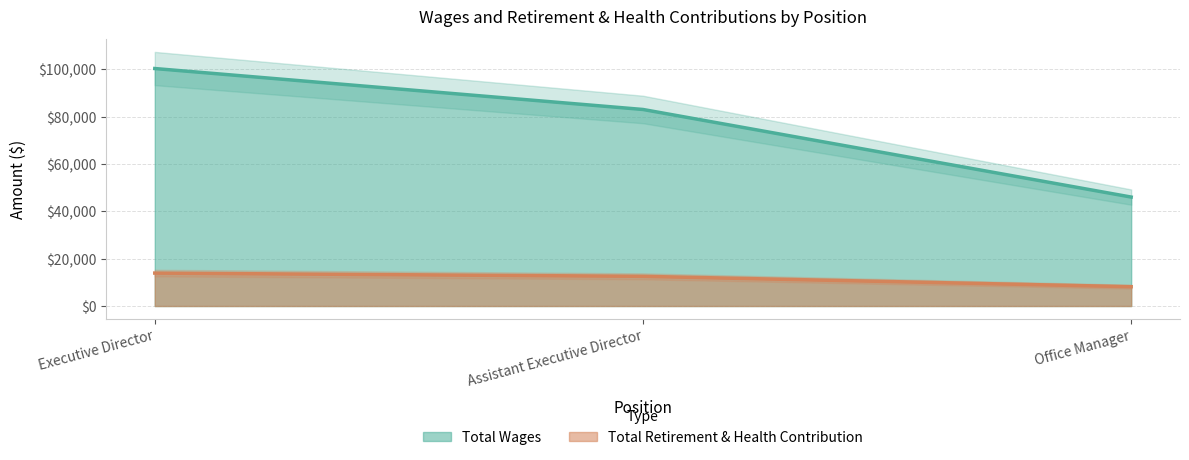

Reading left to right, extract all data points from this chart.

Total Wages: Executive Director=100319	Assistant Executive Director=83023	Office Manager=46024
Total Retirement & Health Contribution: Executive Director=13917	Assistant Executive Director=12548	Office Manager=8167